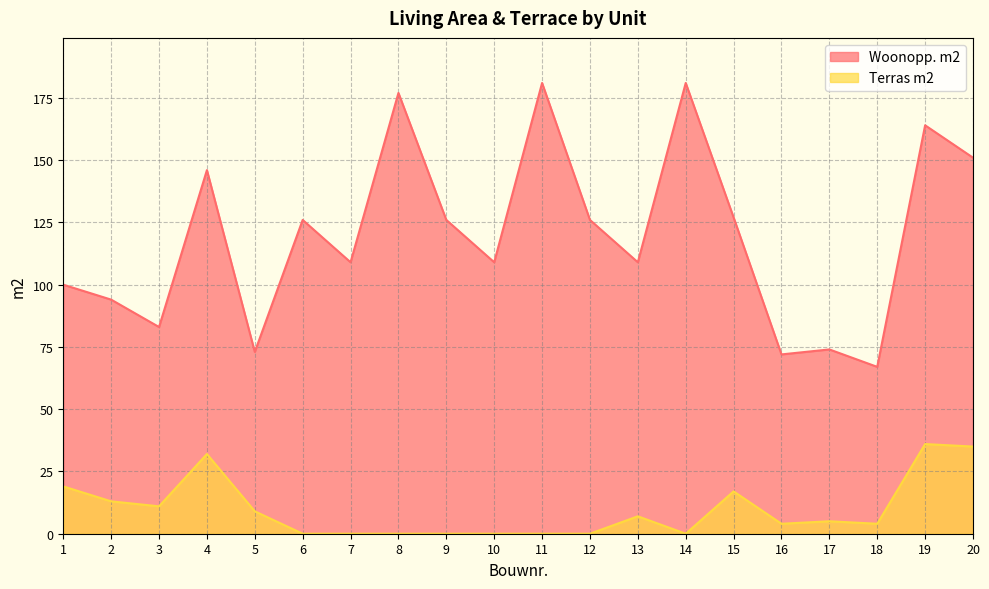

Rank the categories by Terras m2 value from highest to lowest.

19, 20, 4, 1, 15, 2, 3, 5, 13, 17, 16, 18, 6, 7, 8, 9, 10, 11, 12, 14